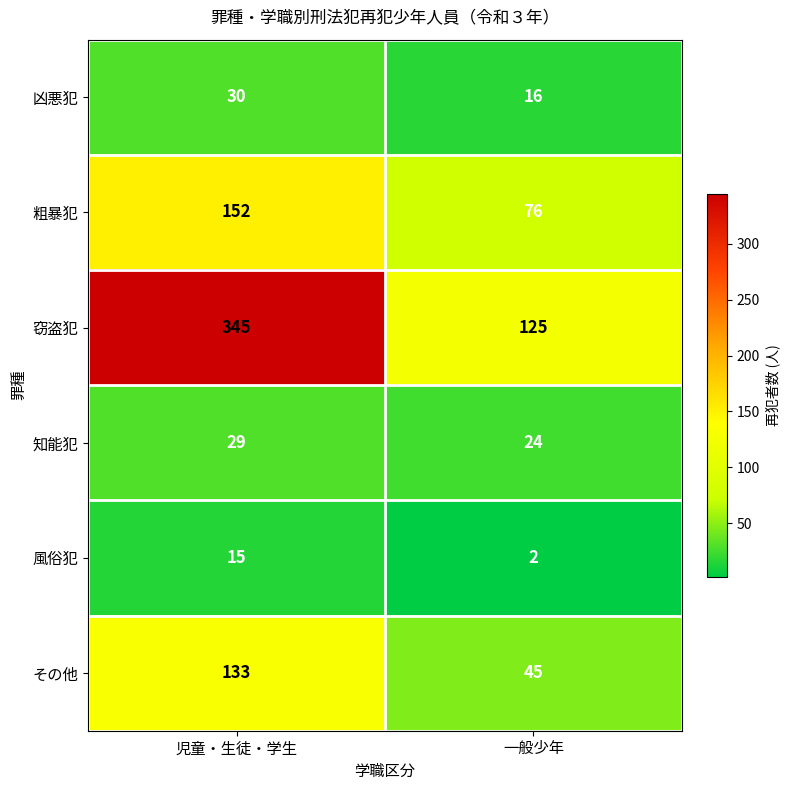

Read the その他 value at 児童・生徒・学生, to the nearest 10.

130